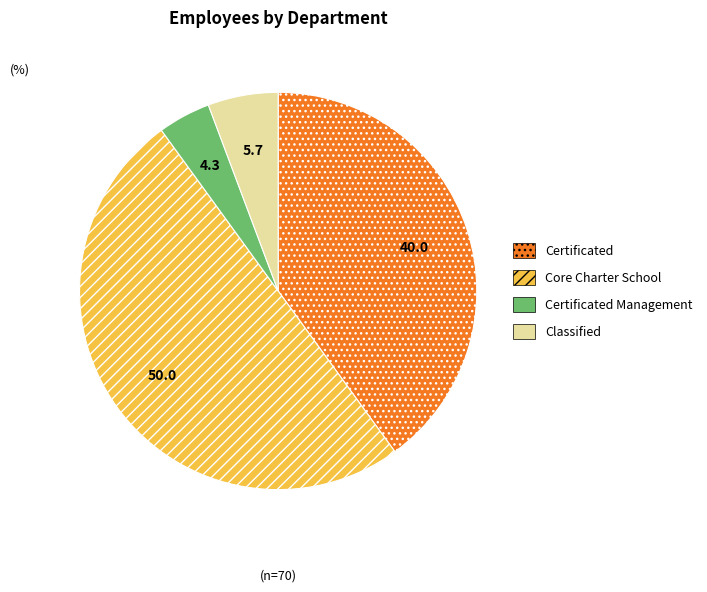

How many segments does this pie chart have?

4